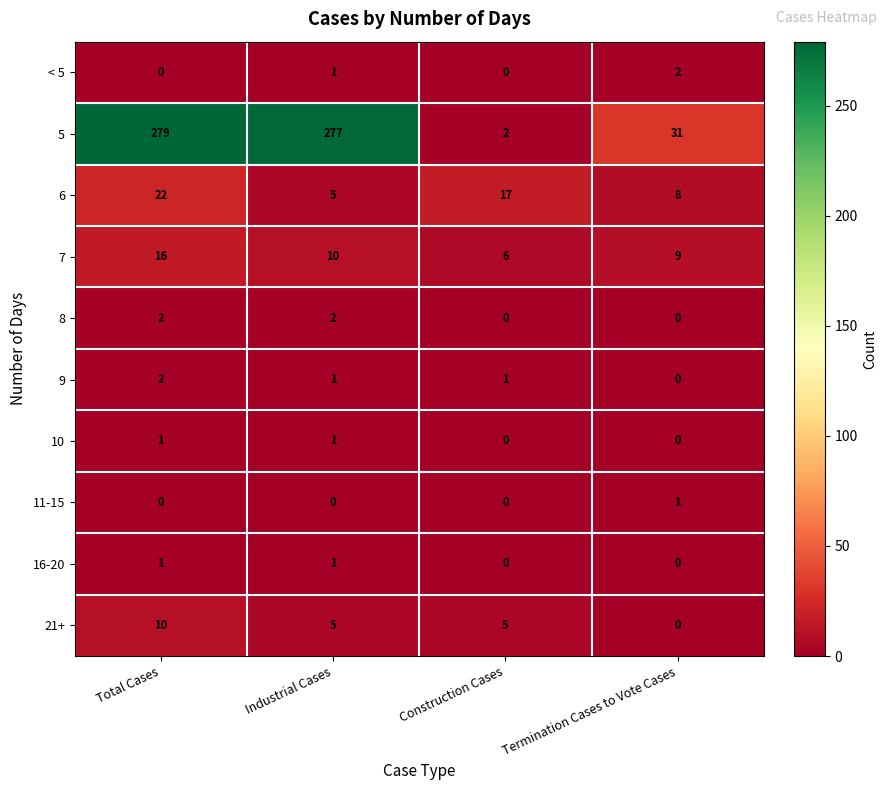

Which series has the largest total across all categories?

5